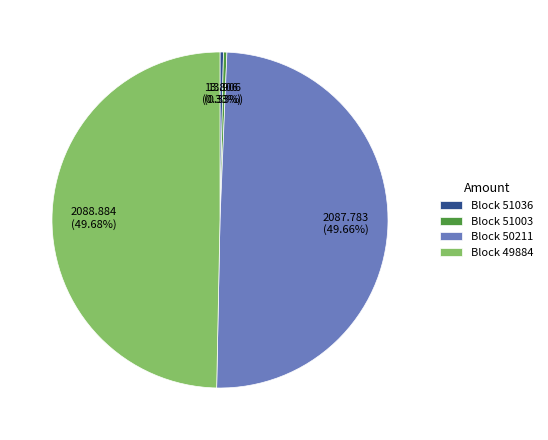

Between Block 51036 and Block 50211, which is larger?

Block 50211